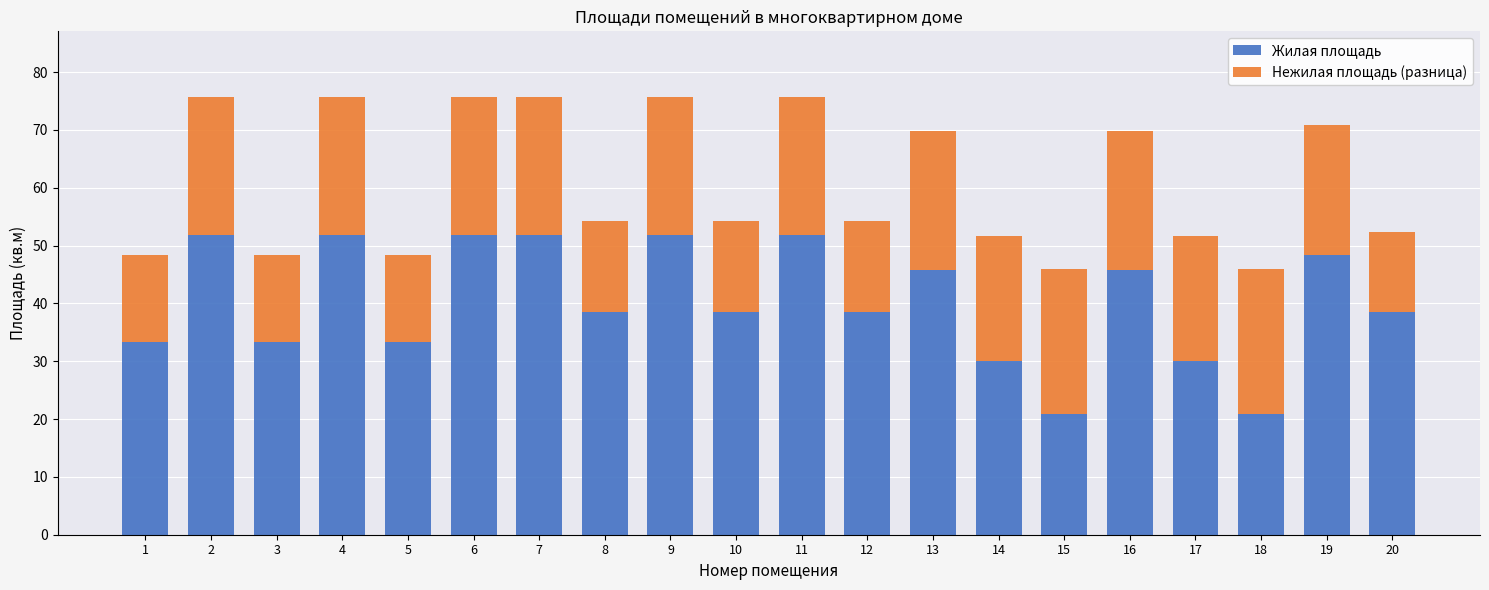

Is it true that Жилая площадь equals 30.5 at 16?

False